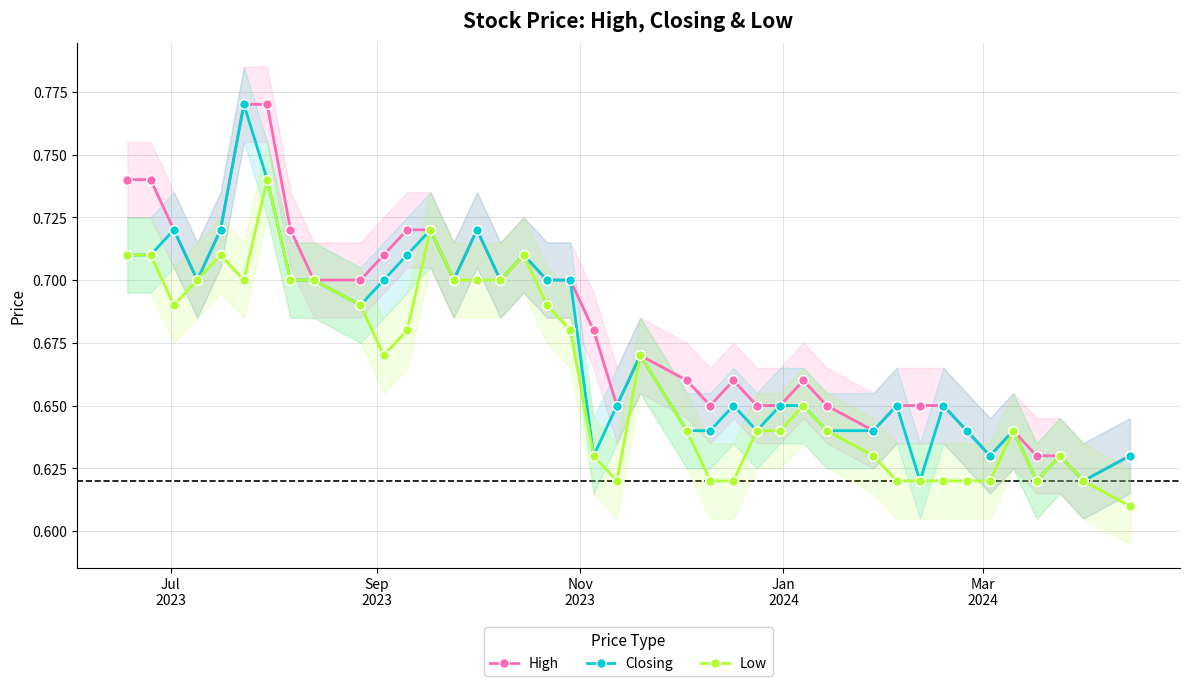

True or false: Low has more than 2 interior local peaks.

True